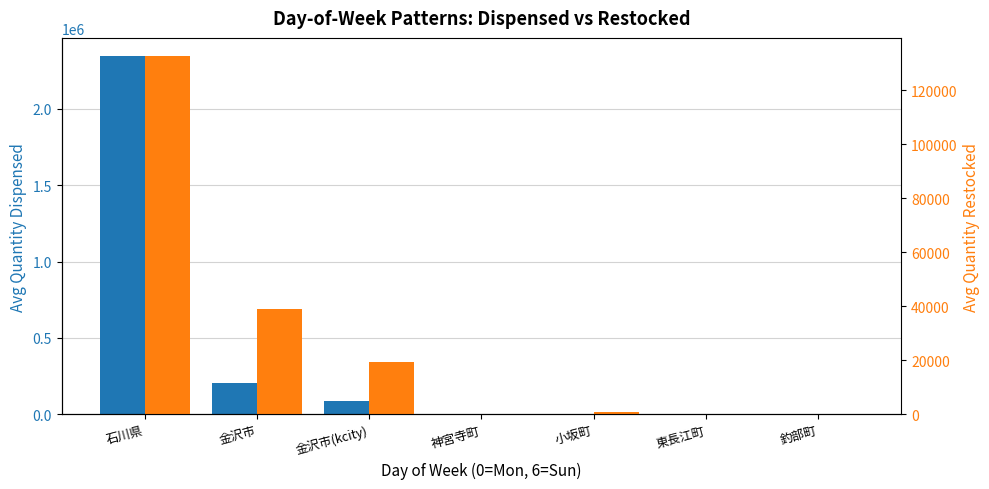

How many groups of bars are there?

7